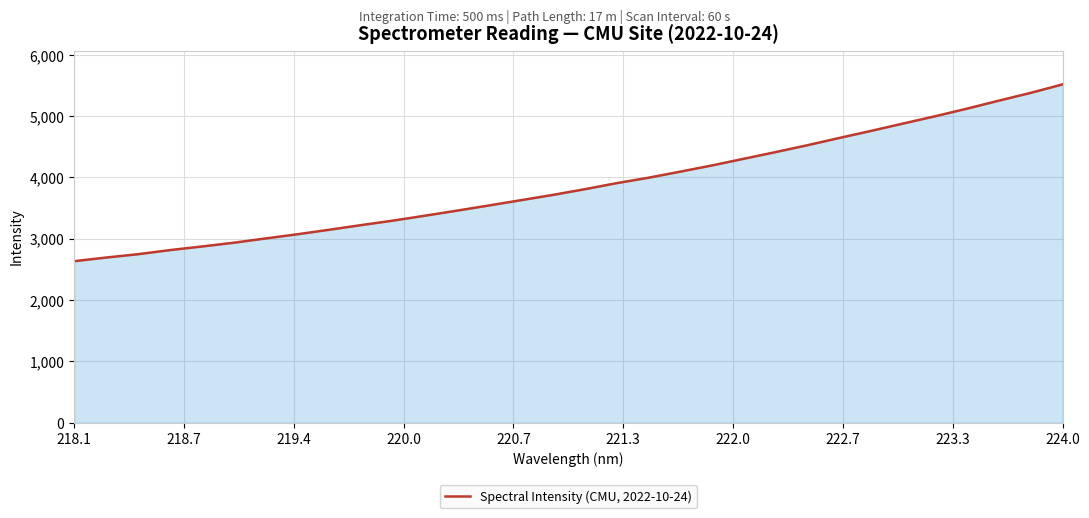

What is the greatest value displayed?

5518.2